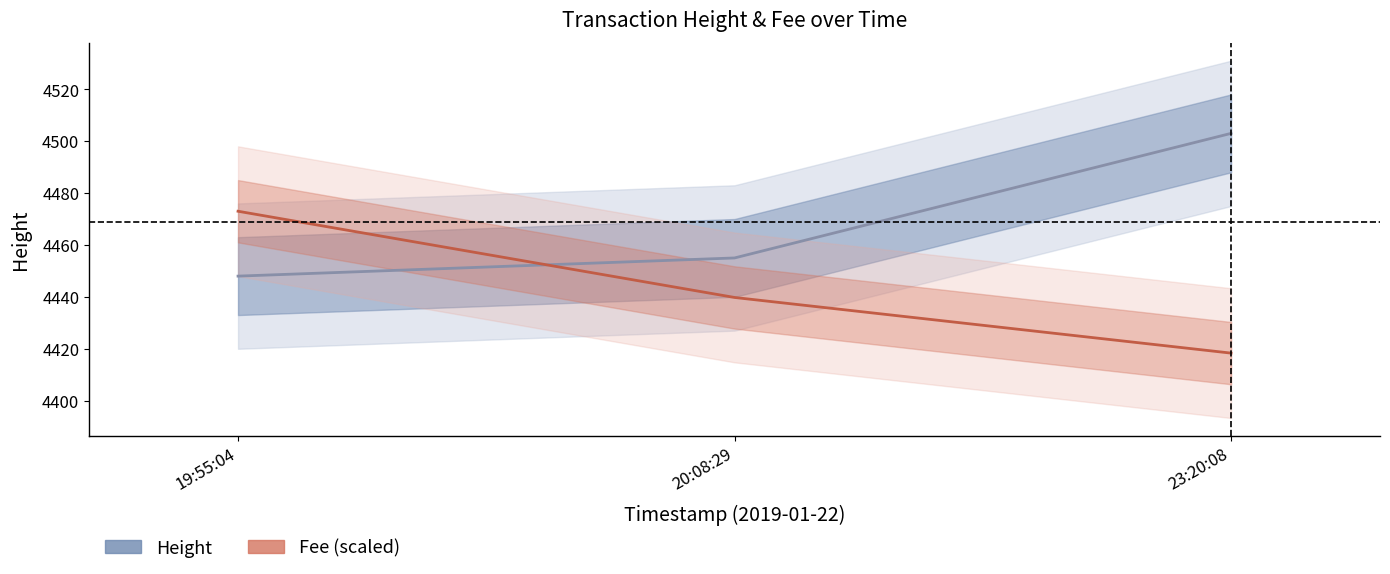

What are all the series names shown in the legend?

Height, Fee (scaled)